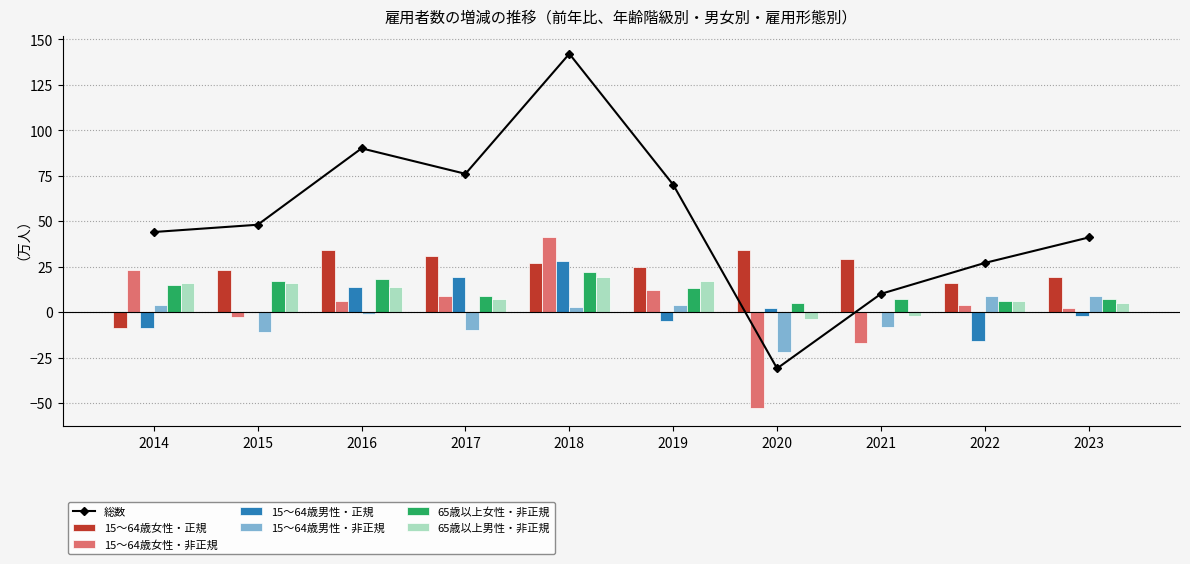

What is the difference between the second highest and second lowest values in the 15～64歳男性・正規 series?

28